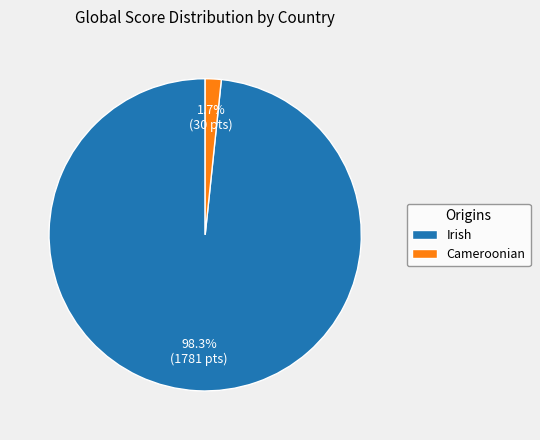

Combined, what portion of the pie is Irish and Cameroonian?

100.0%